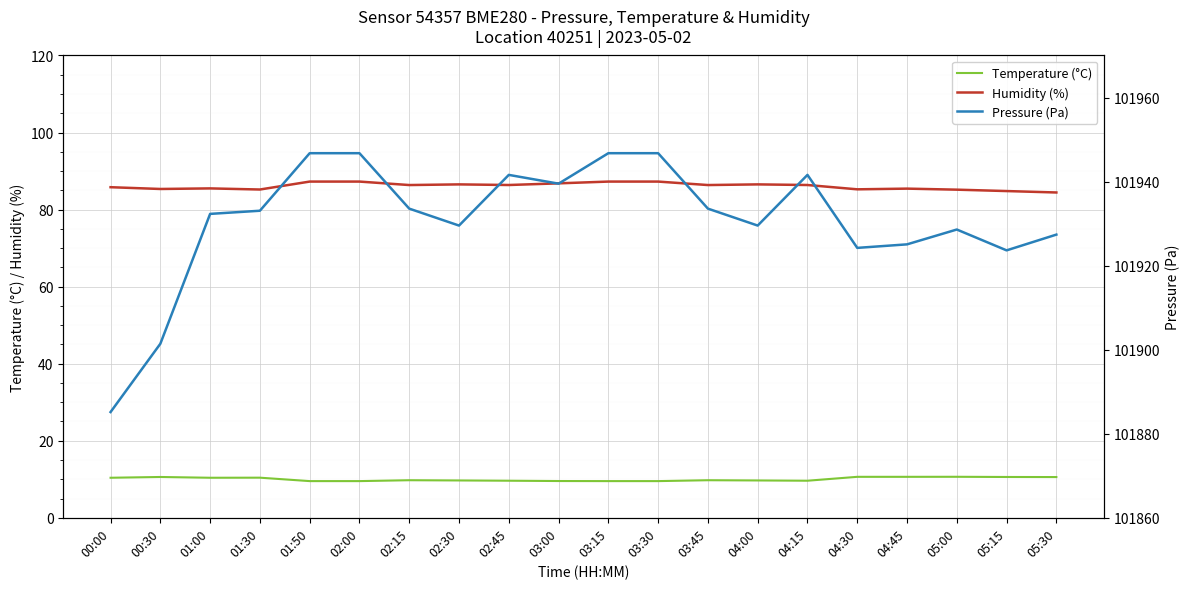

What is the value of the Humidity (%) point at the 3rd from the left?

85.5